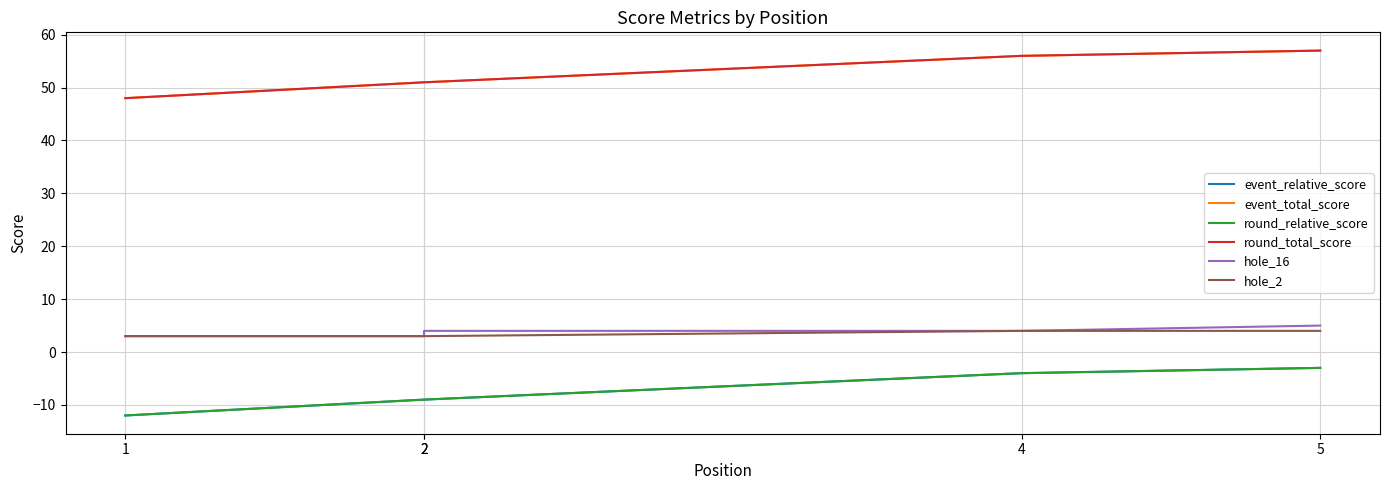

Between 2 and 1, which is larger?

2